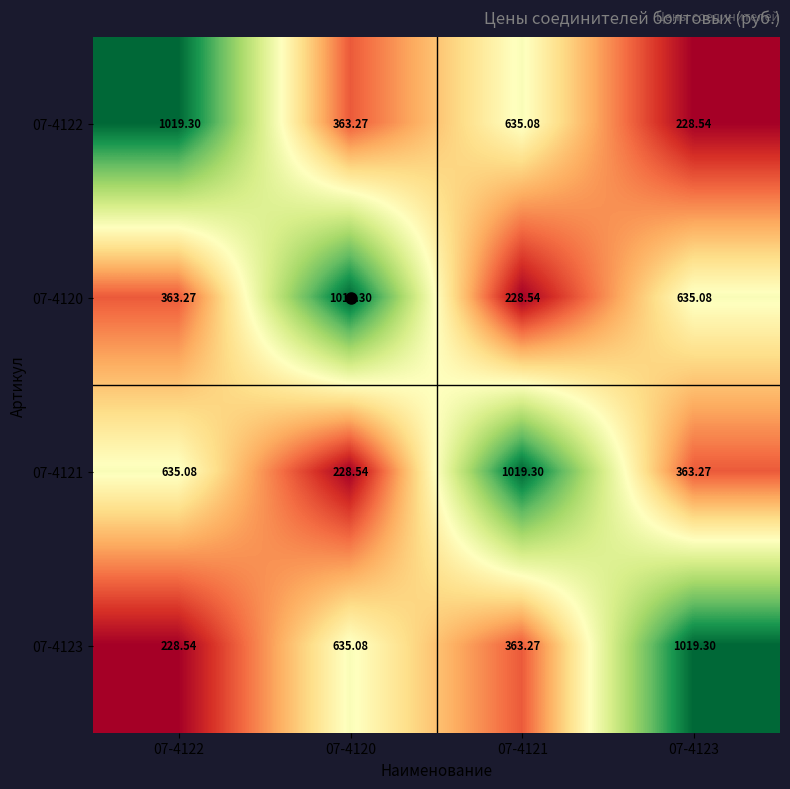

Is the value of 07-4122 at 07-4122 greater than the value of 07-4121 at 07-4123?

Yes